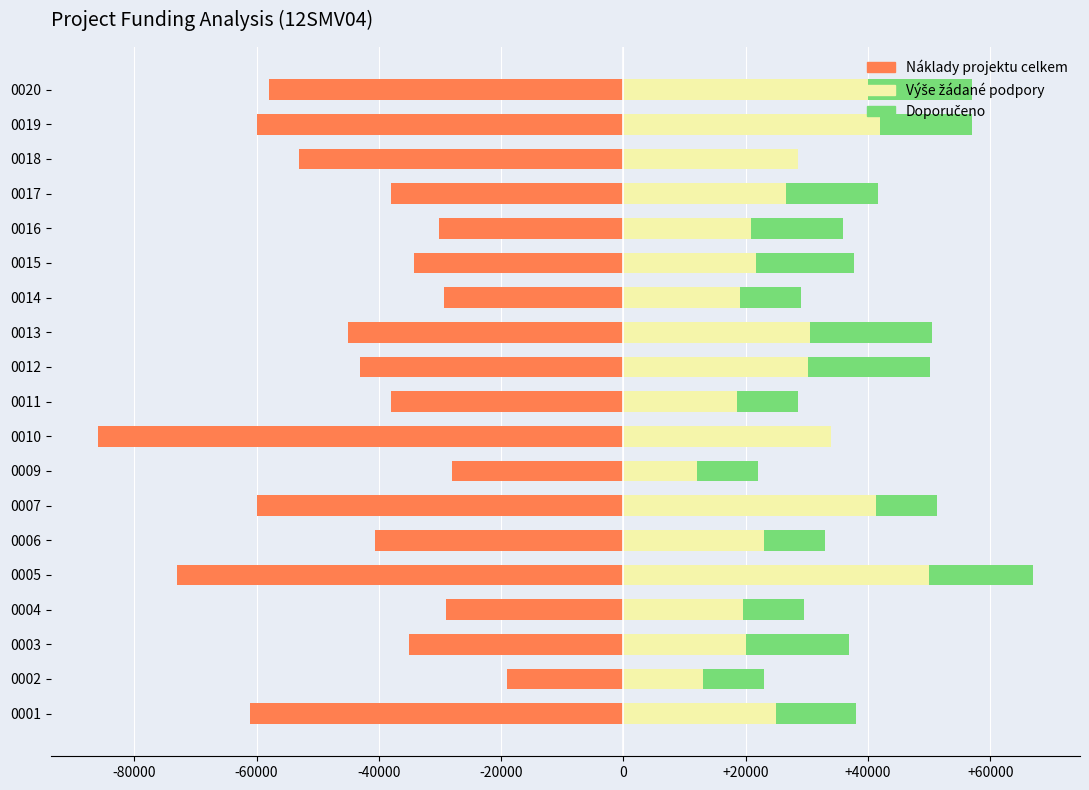

What is the difference between the maximum and minimum values in the Doporučeno series?

20000